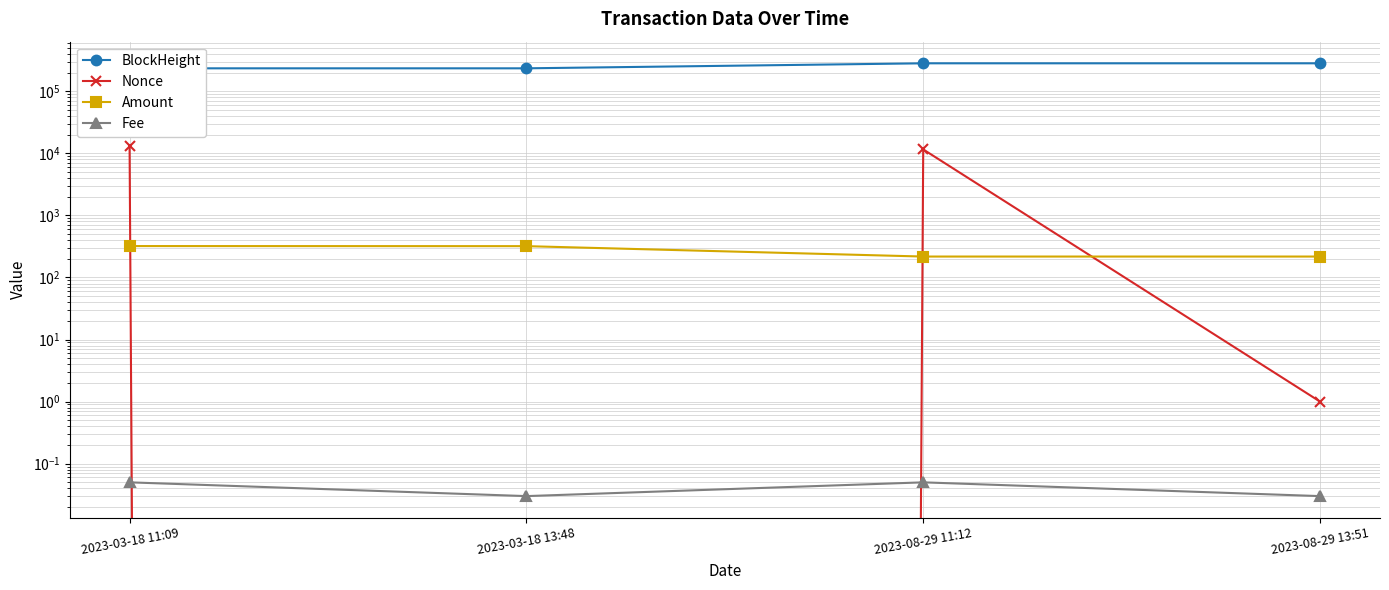

Between 2023-03-18 11:09 and 2023-08-29 13:51, which series saw the biggest shift?

BlockHeight